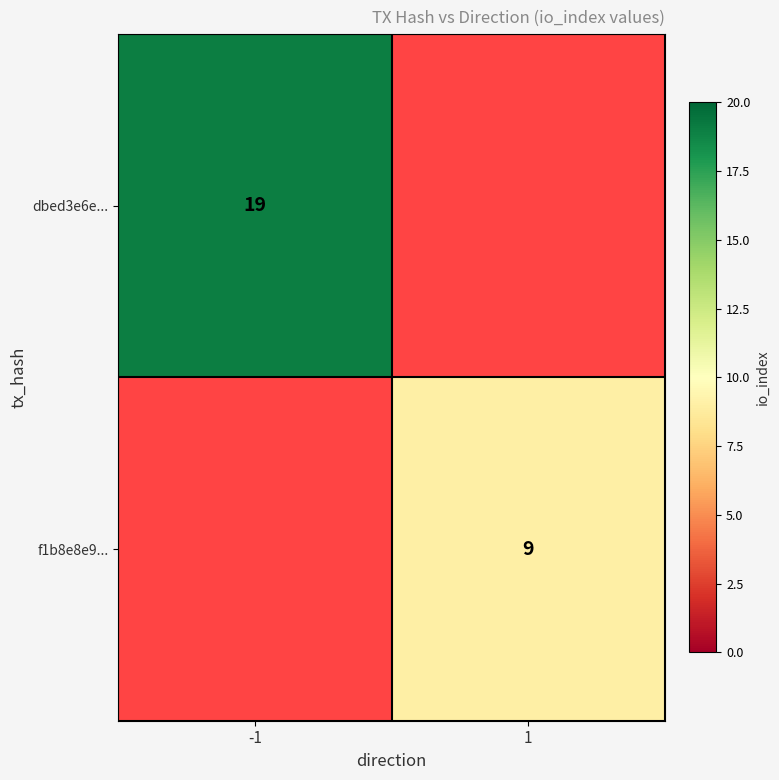

Is it true that f1b8e8e9... equals 9 at 1?

True